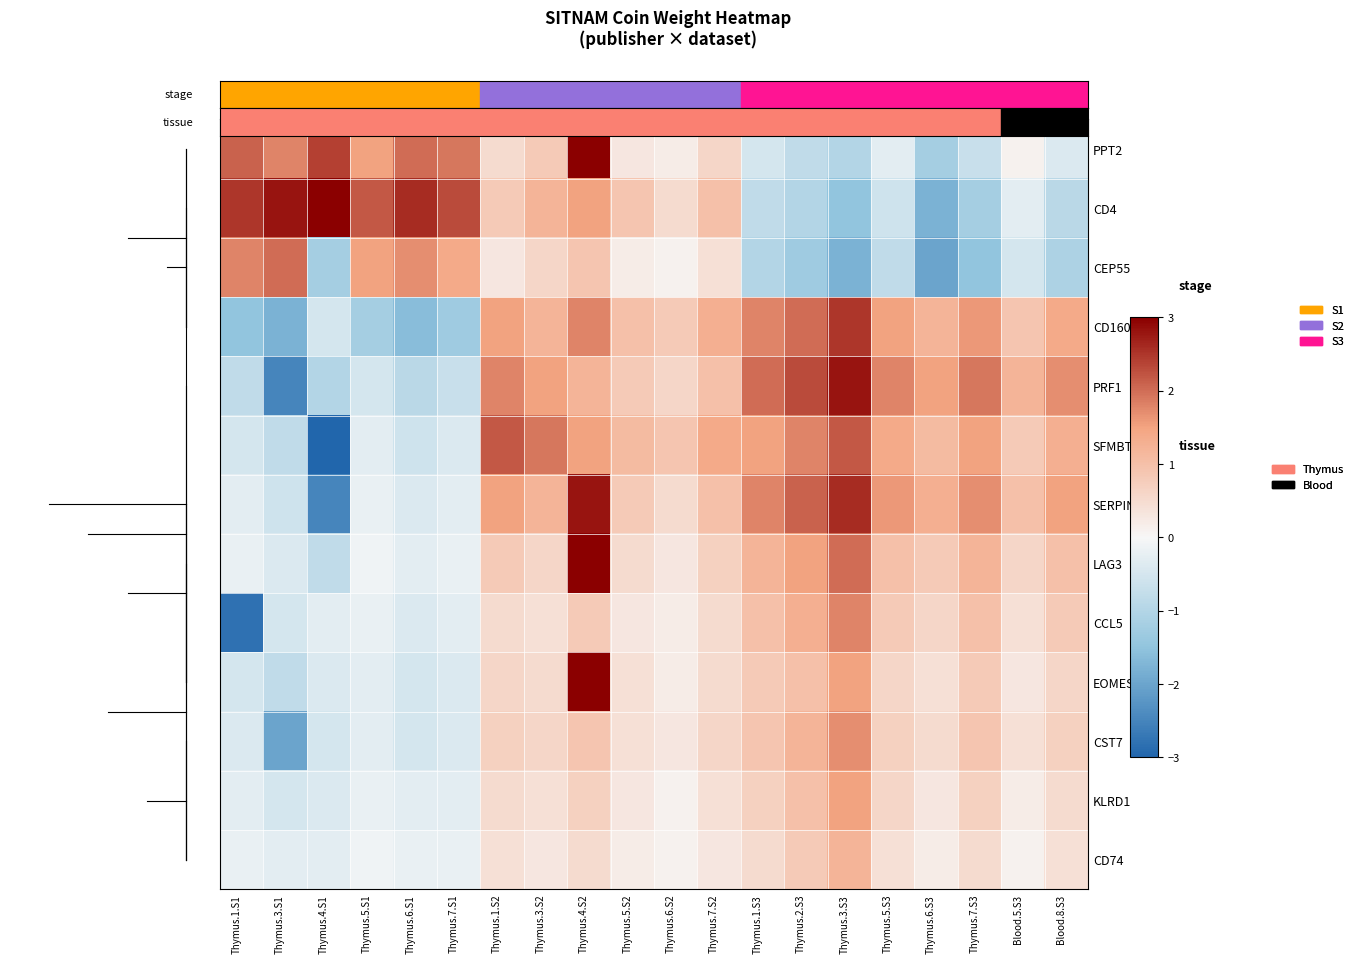

What is the difference between the highest and lowest values at Thymus.4.S1?

6.0